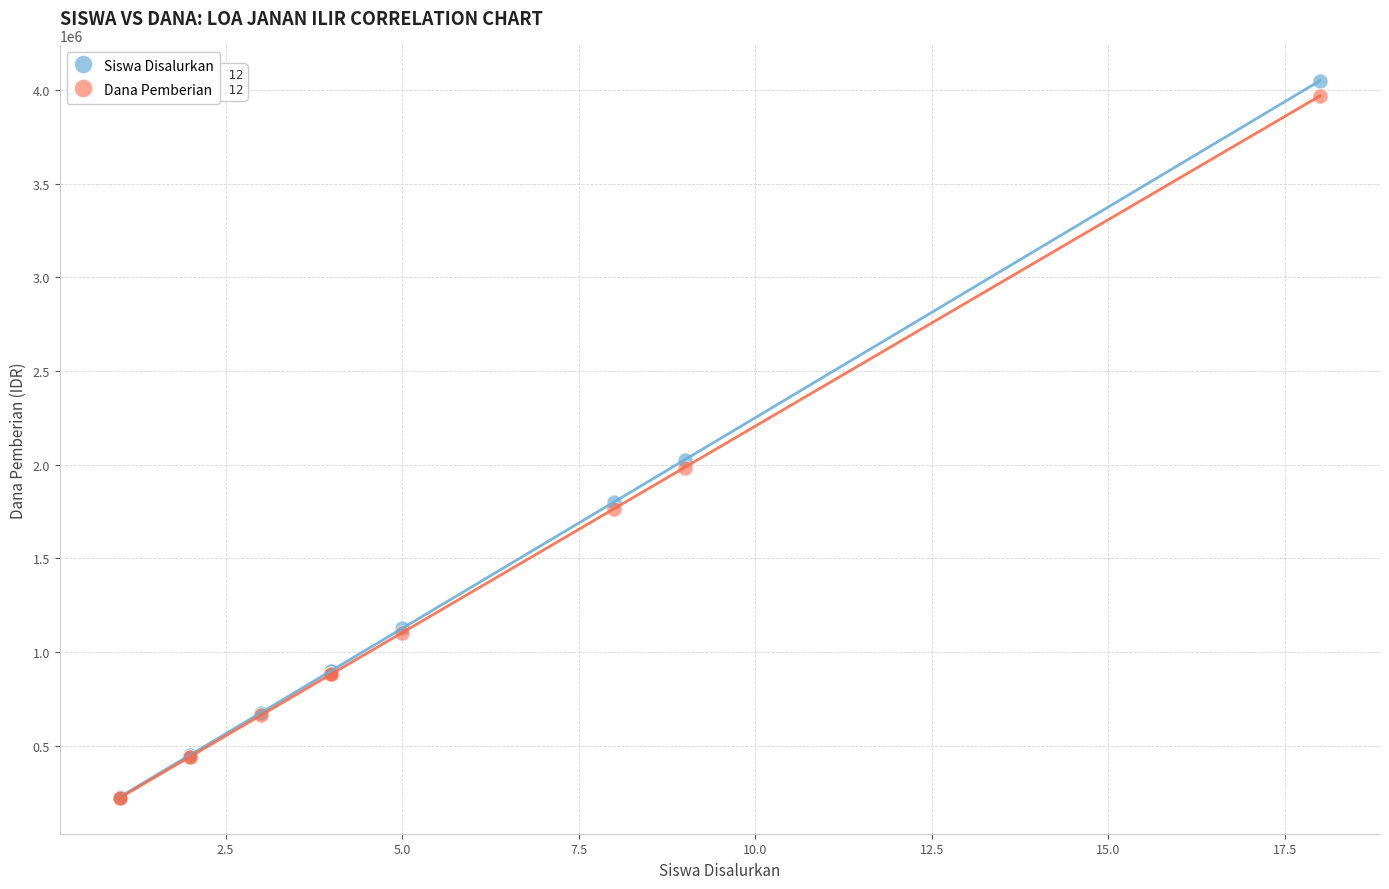

What are all the series names shown in the legend?

Siswa Disalurkan, Dana Pemberian